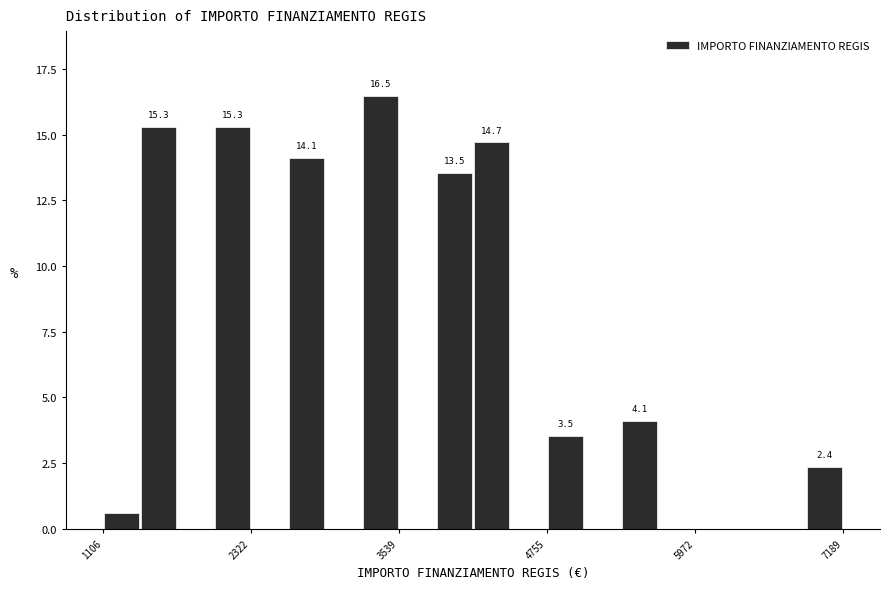

Read against the x-axis, roughly where is the centre of the tallest bar?

3400